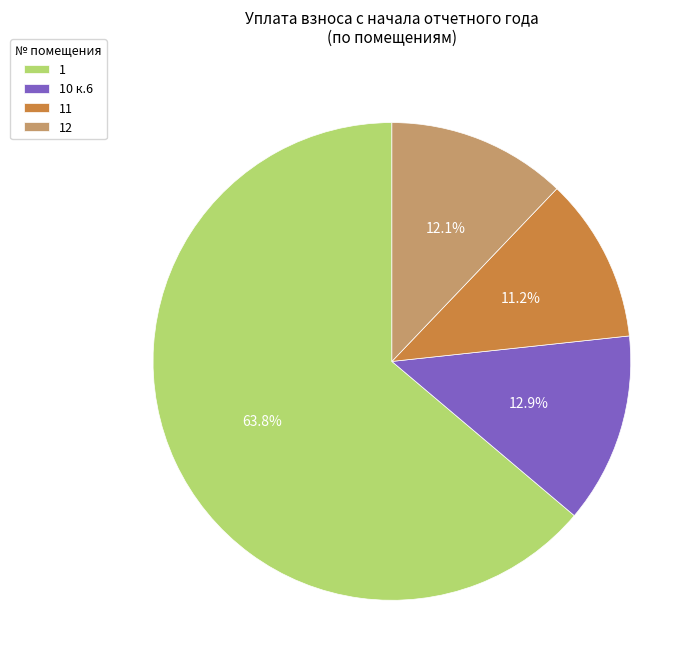

Rank the categories by value from lowest to highest.

11, 12, 10 к.6, 1